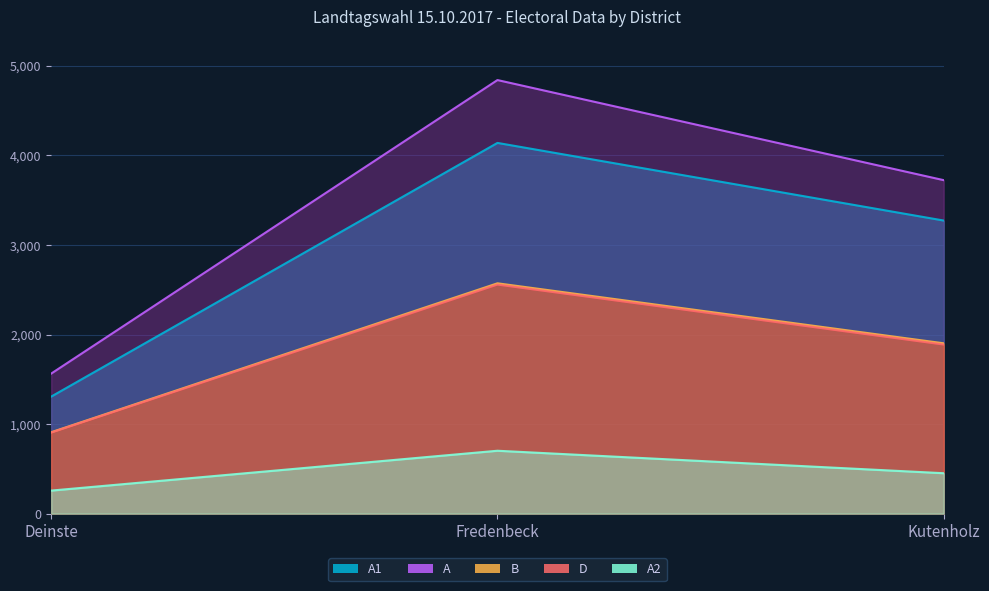

Count the B values in the range 909 to 2572.

3